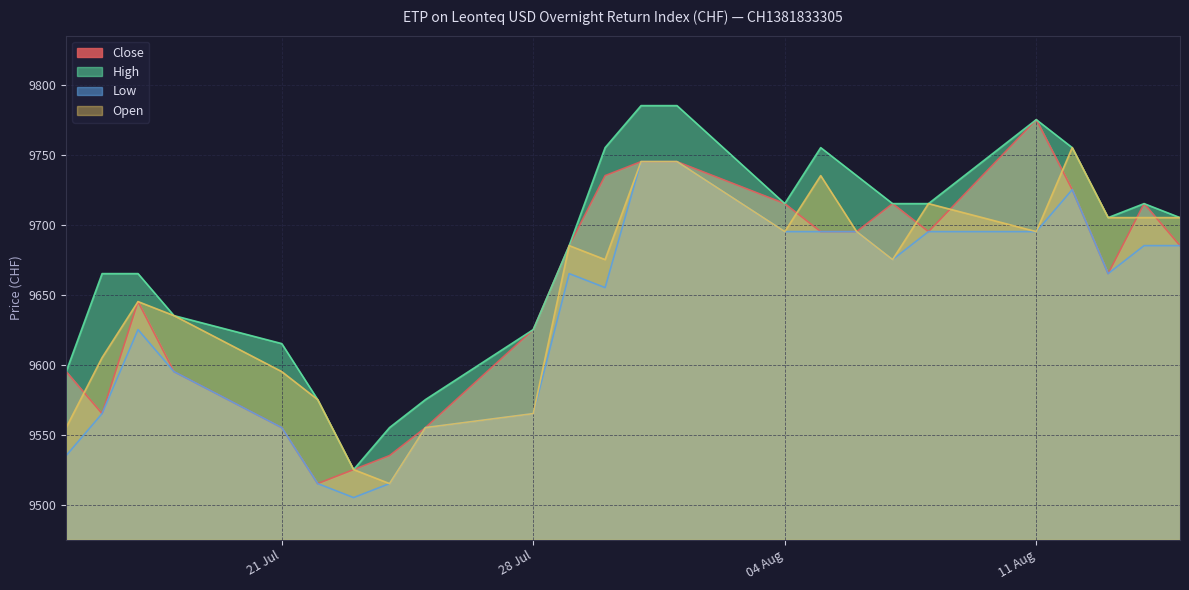

At which category is the sum across all series the highest?

31.07.2025